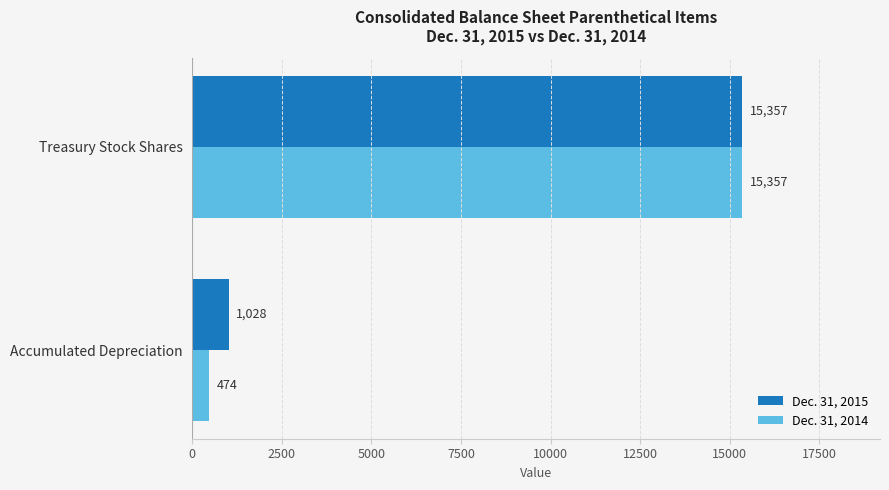

What is the difference between the highest and lowest values at Accumulated Depreciation?

554